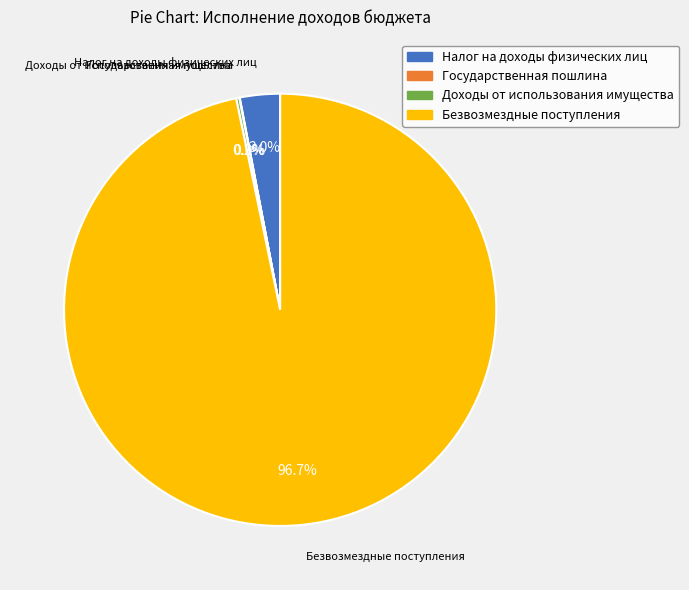

Is there a majority slice in this chart?

Yes